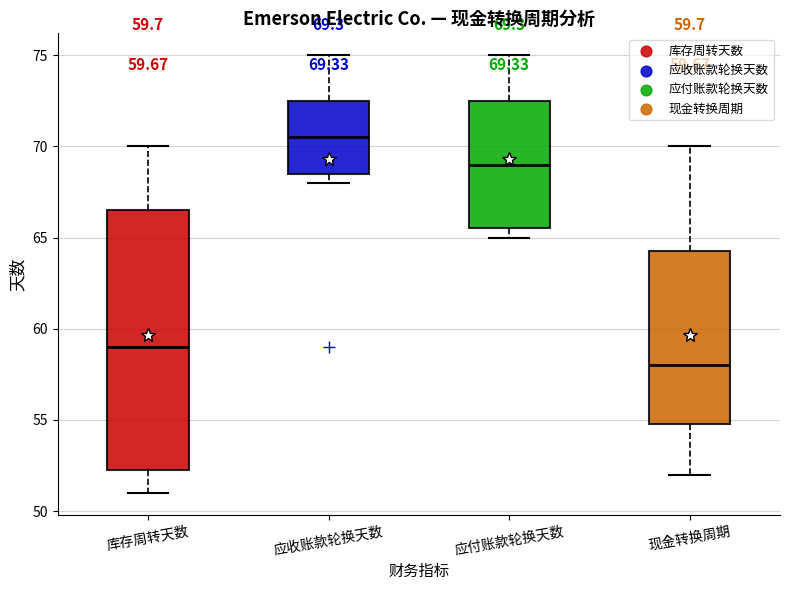

Which box's median line is the highest?

应收账款轮换天数